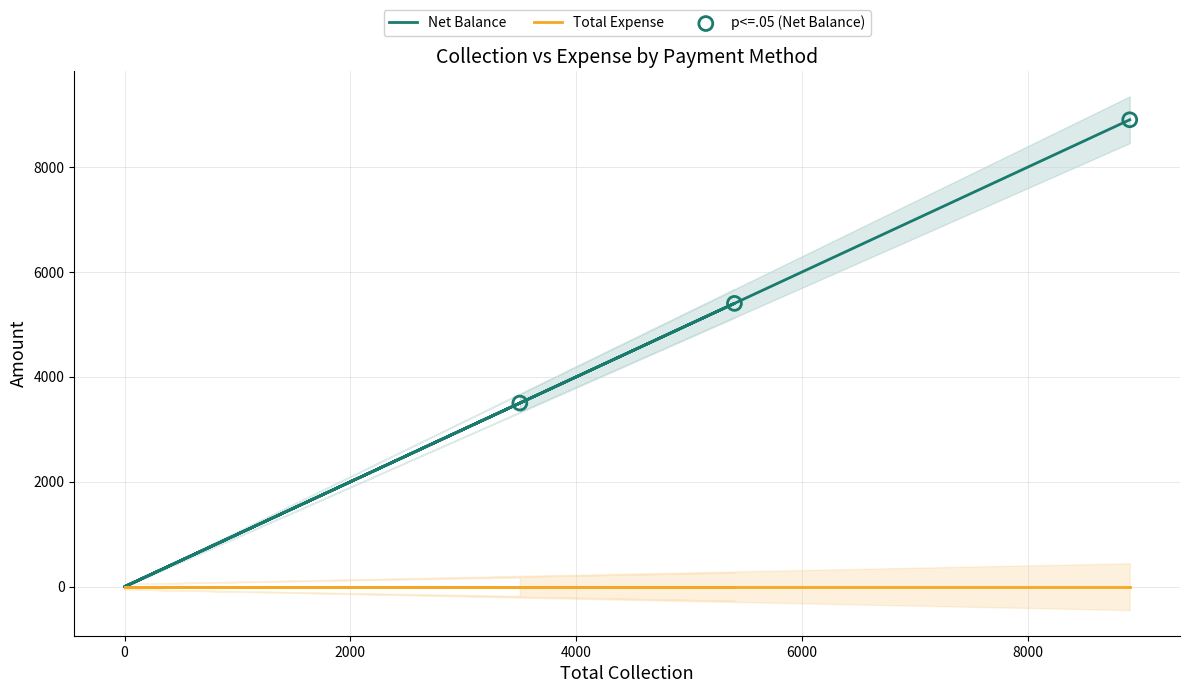

Which has a higher value, Cheque or Grand Total?

Grand Total